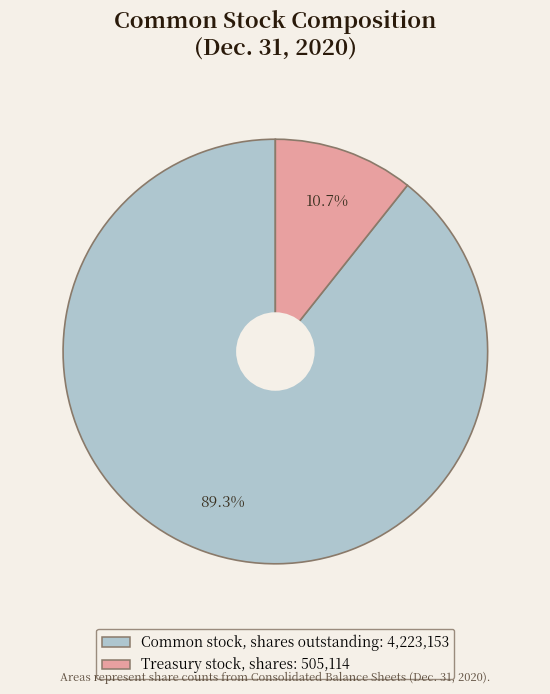

Is there any slice that represents more than half of the pie?

Yes